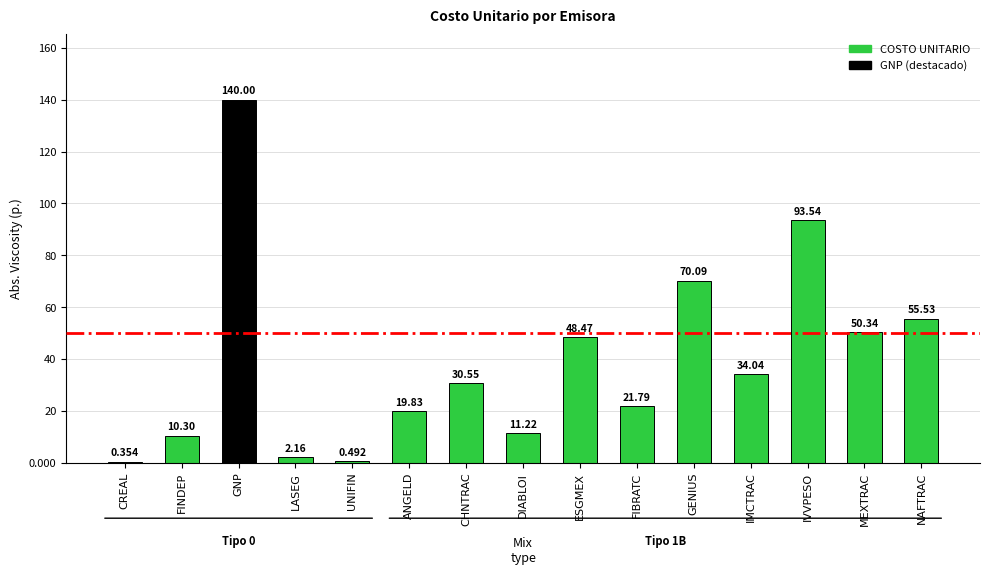

At which label is the value closest to 70?

GENIUS